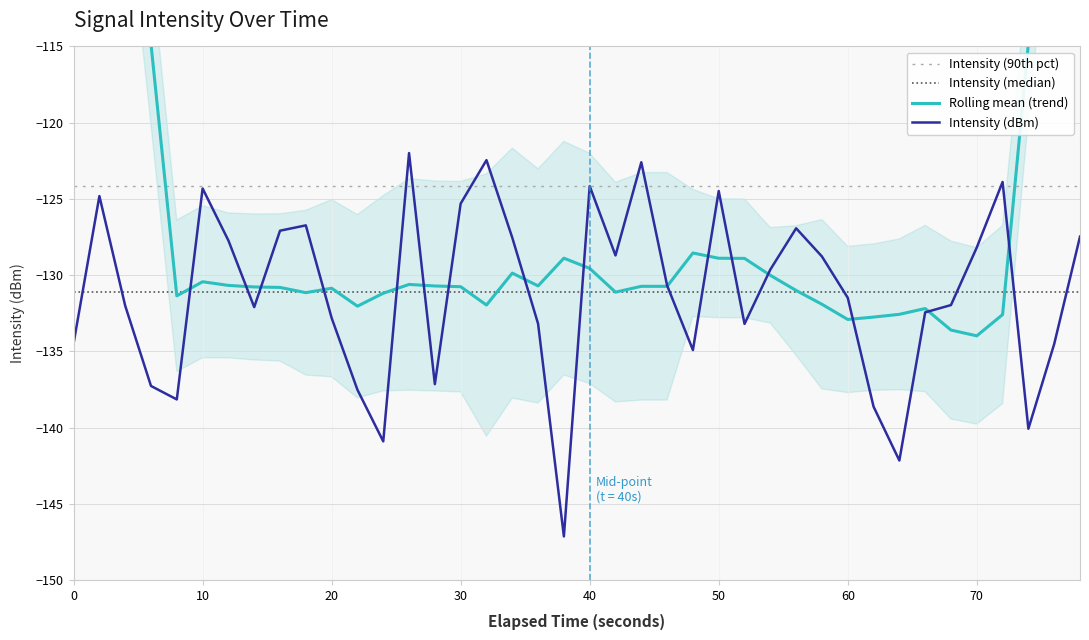

Is it true that Intensity (90th pct) equals -124.1 at 70?

True